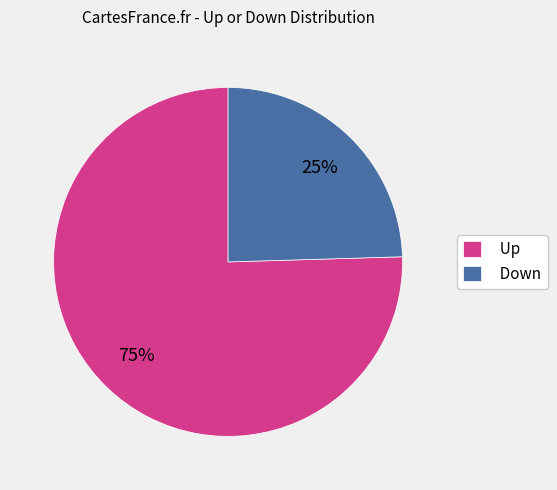

Combined, do Up and Down account for over 50%?

Yes